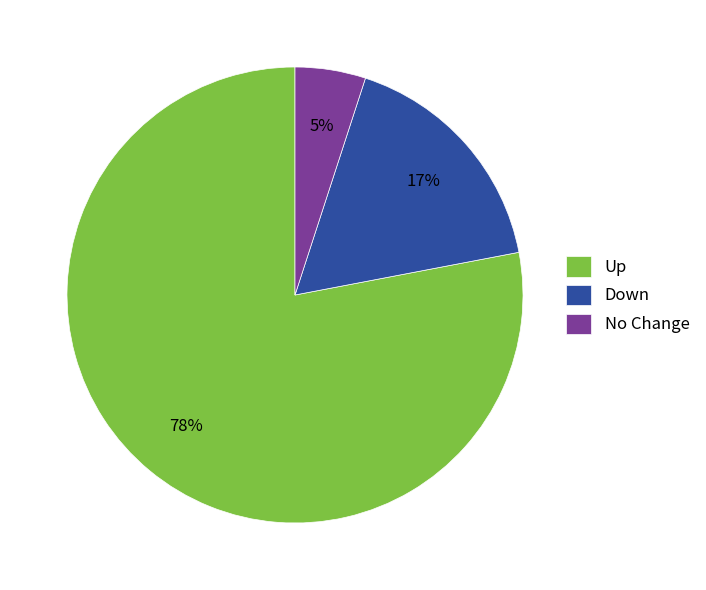

To the nearest percent, what is the combined percentage of Down and Up?

95%